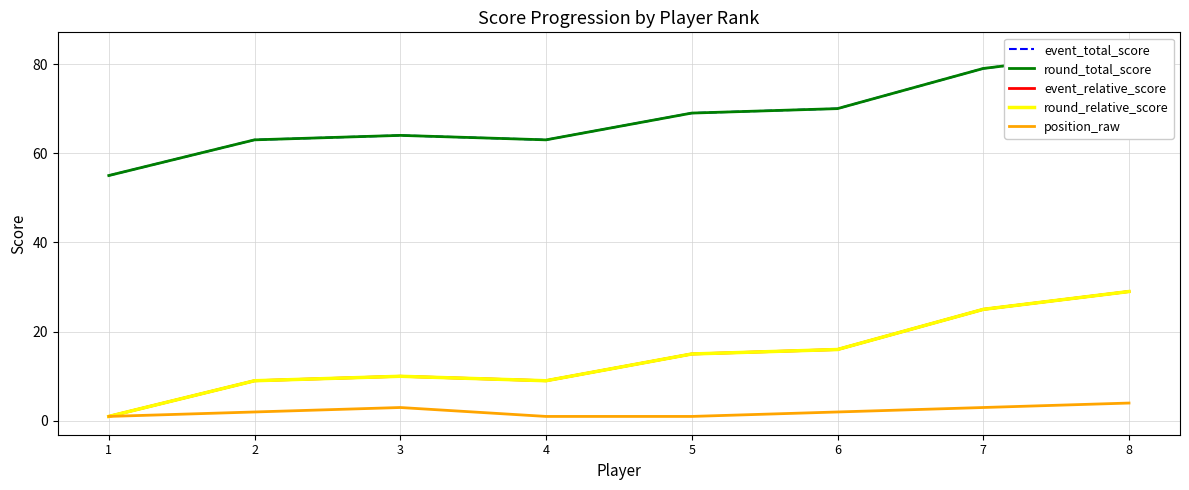

Between 5 and 6, which series saw the biggest shift?

event_total_score